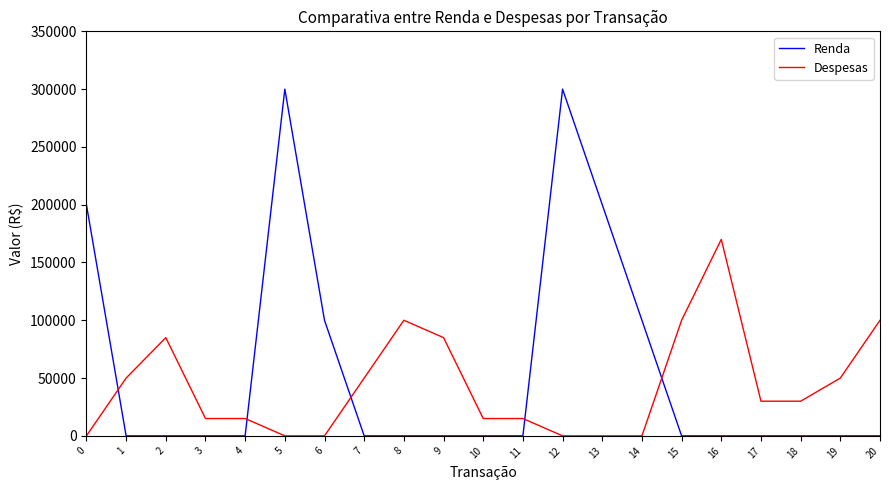

The value of Despesas at 20 is 100000. True or false?

True